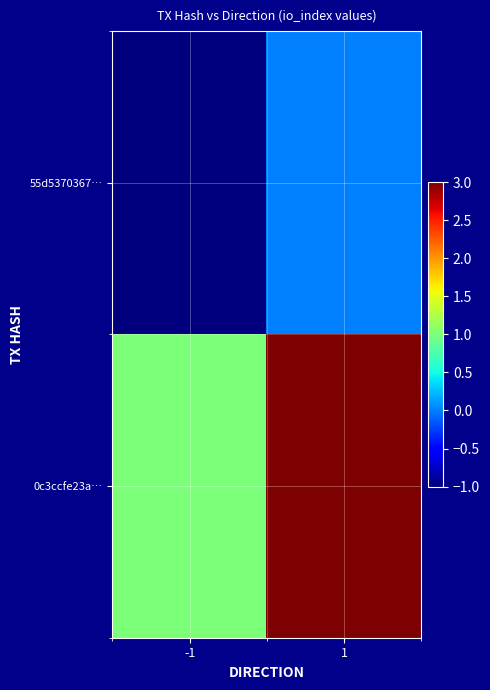

Which series changed the most between -1 and 1?

0c3ccfe23a…